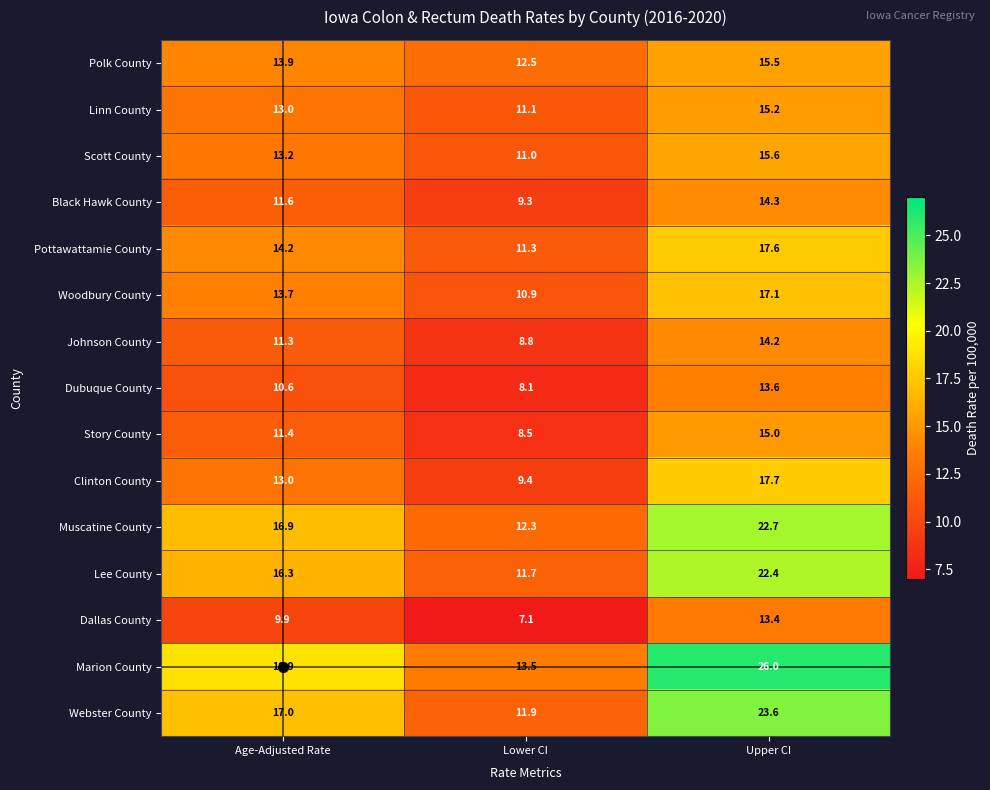

Which series has the largest range (max minus min)?

Marion County